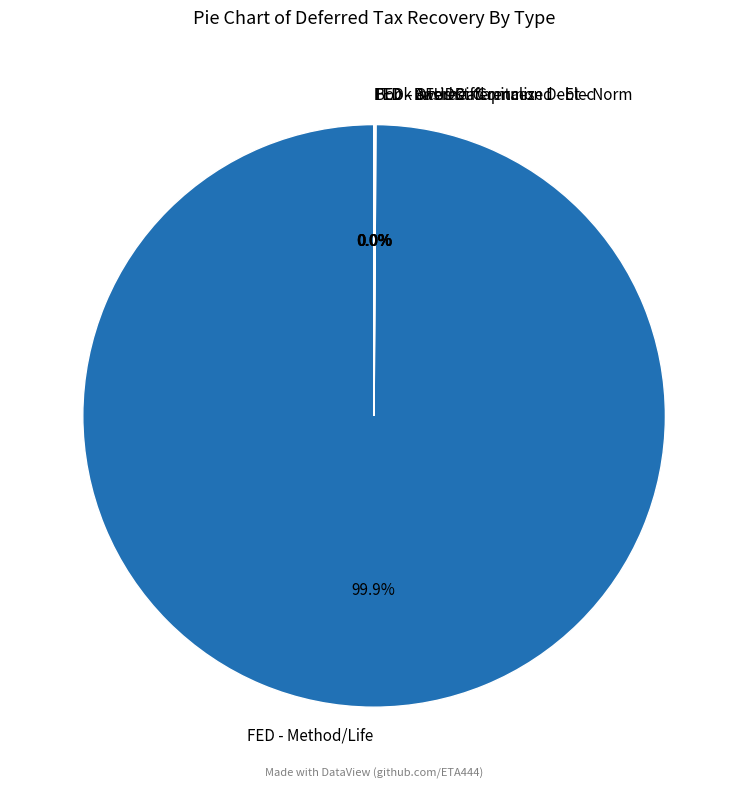

Which slice represents more than half of the pie?

FED - Method/Life